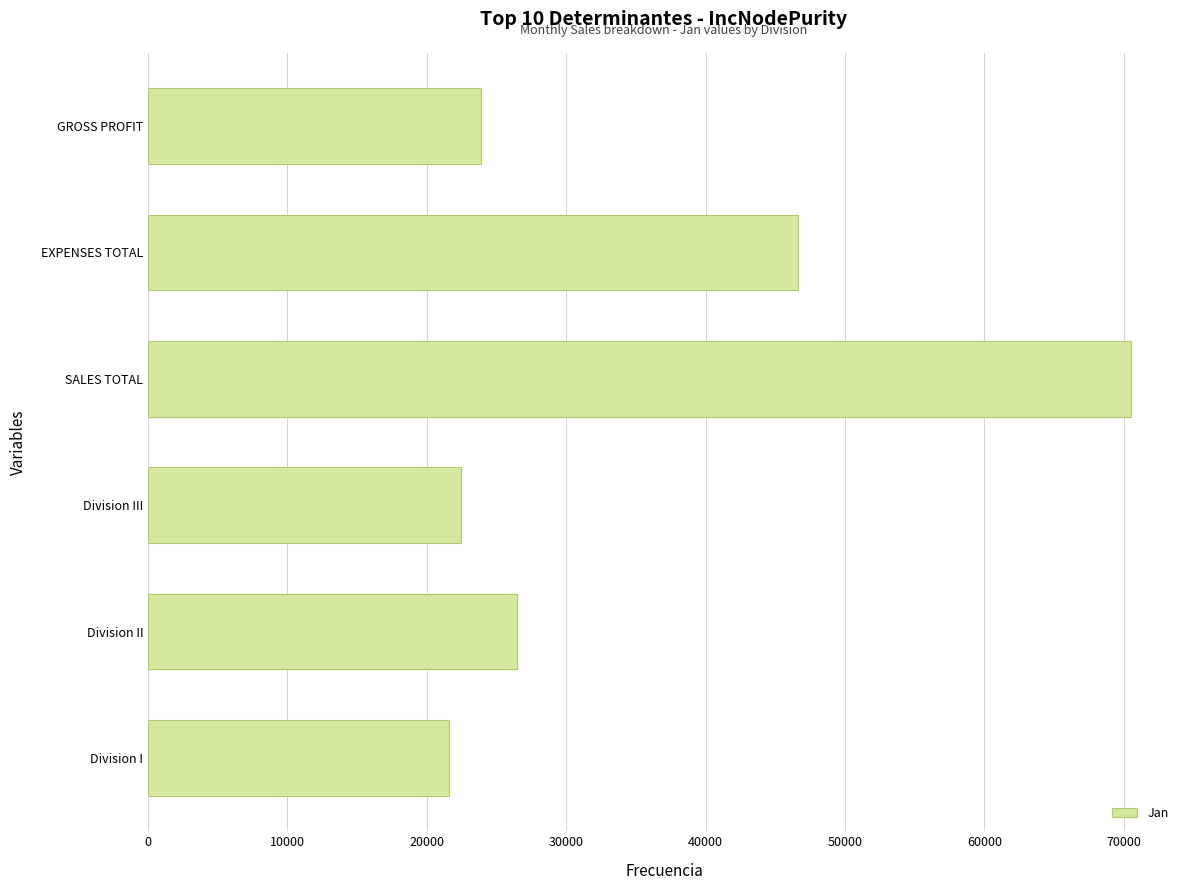

What is the sum of all values?

211554.0